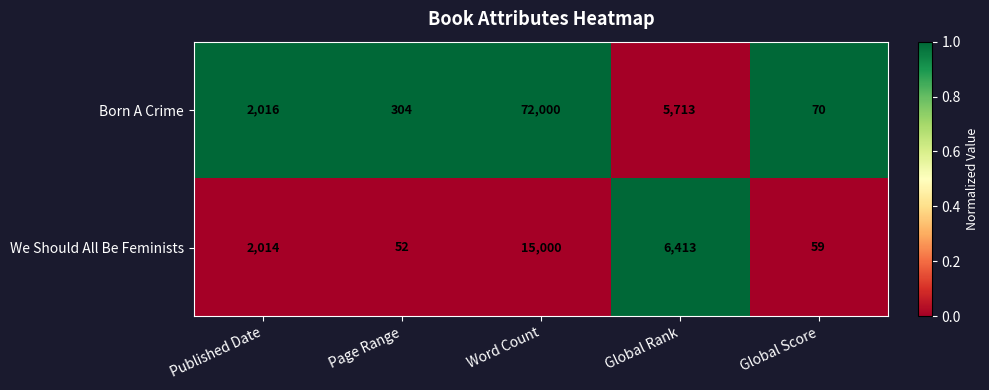

Which series has the largest total across all categories?

Born A Crime